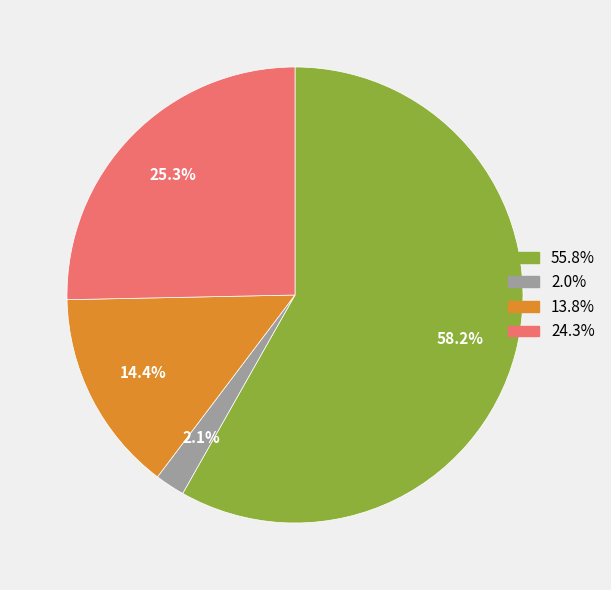

How many segments does this pie chart have?

4